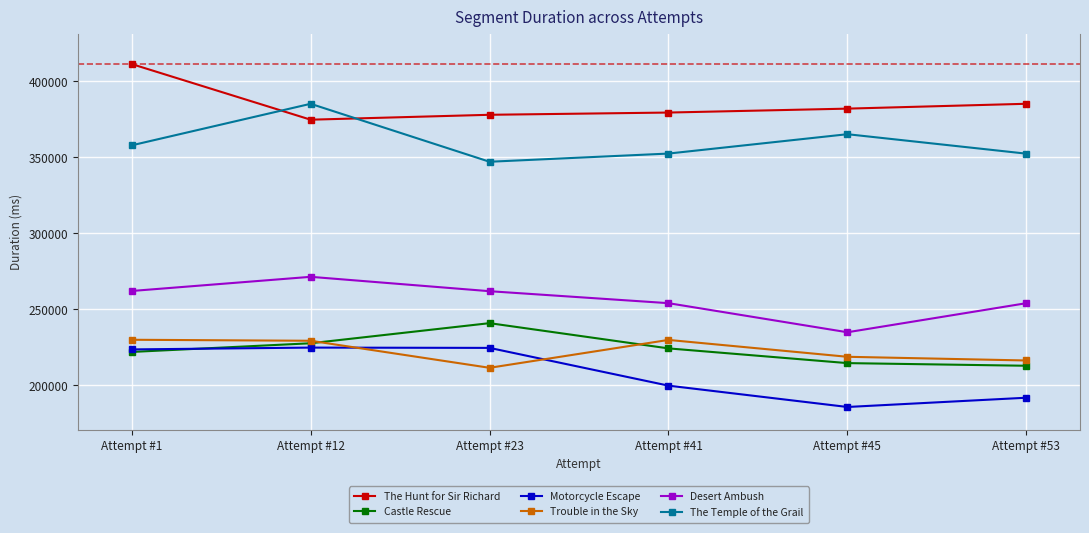

What is the value of the Castle Rescue point at the 3rd from the left?

240820